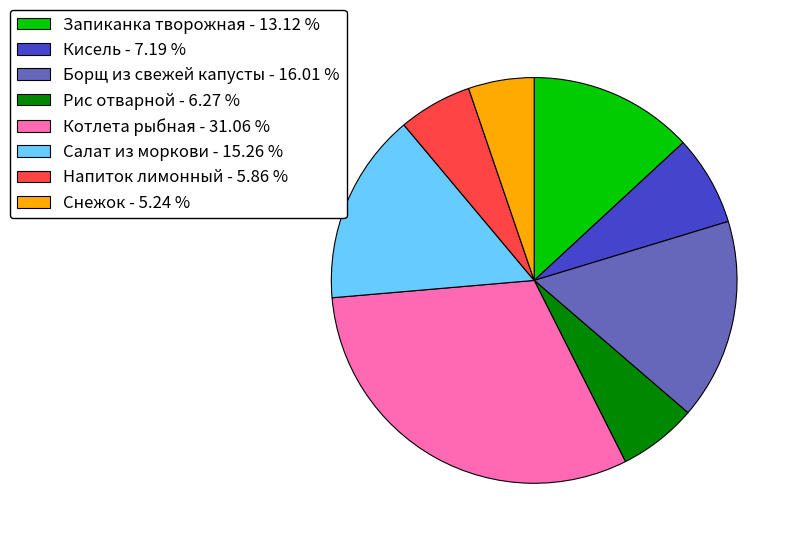

What is the ratio of the value at Напиток лимонный to the value at Запиканка творожная?

0.4